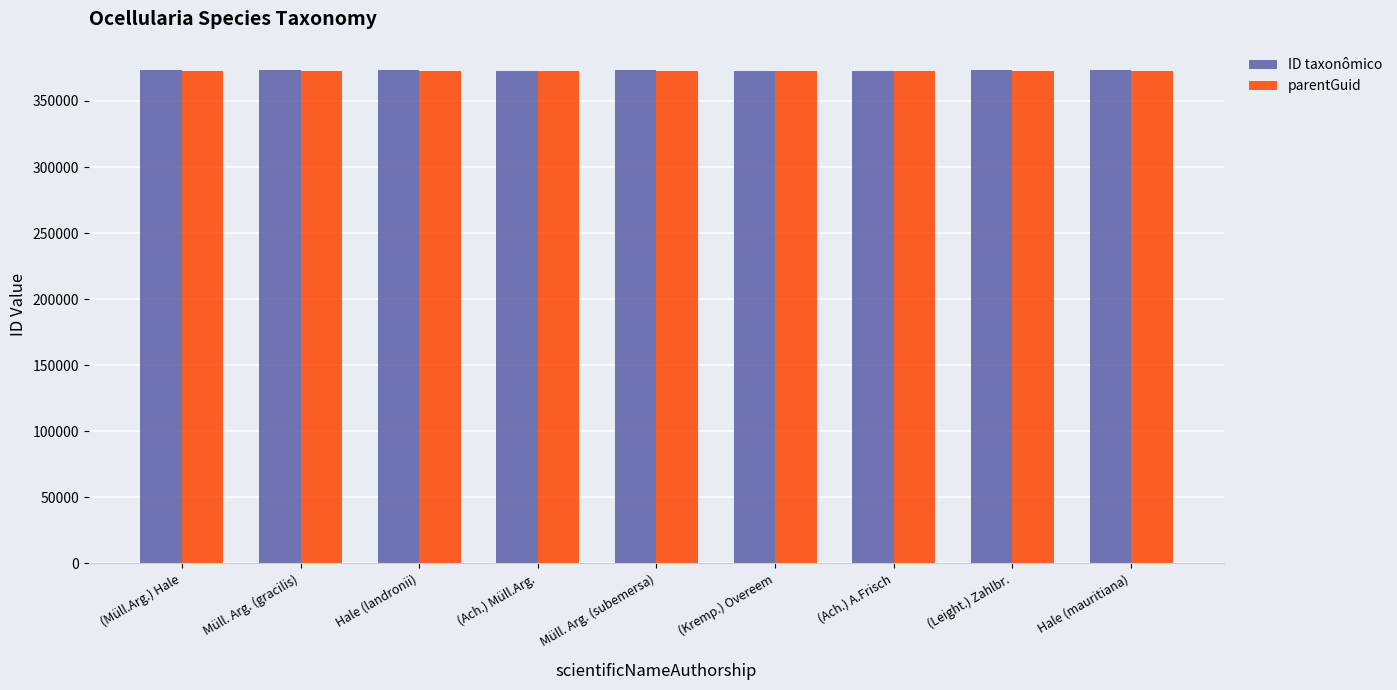

What is the sum of the ID taxonômico values at (Ach.) A.Frisch and (Ach.) Müll.Arg.?

746037